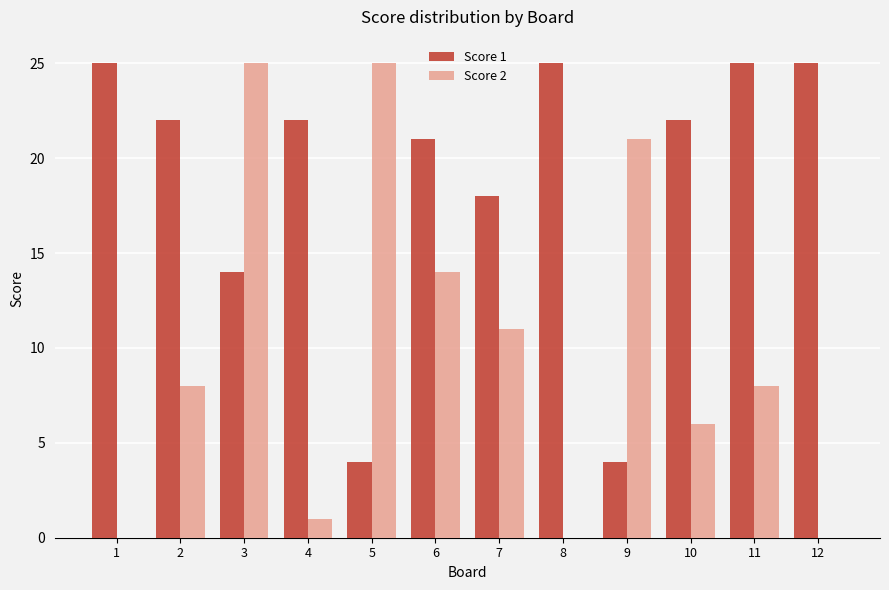

Reading left to right, what are all the values shown in this chart?

Score 1: 25	22	14	22	4	21	18	25	4	22	25	25
Score 2: 0	8	25	1	25	14	11	0	21	6	8	0